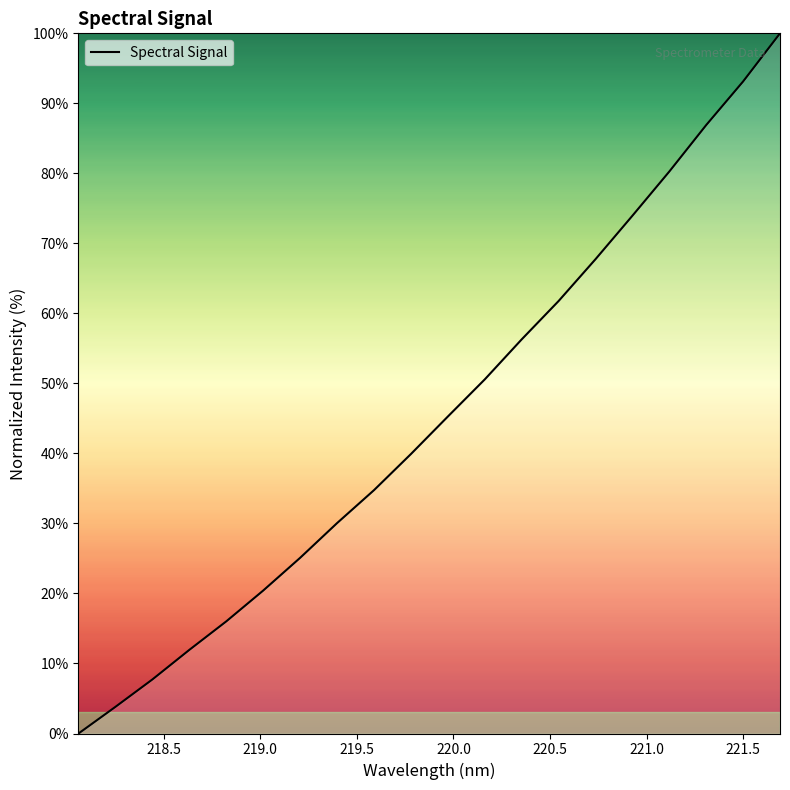

What is the maximum value shown in the chart?

100.0